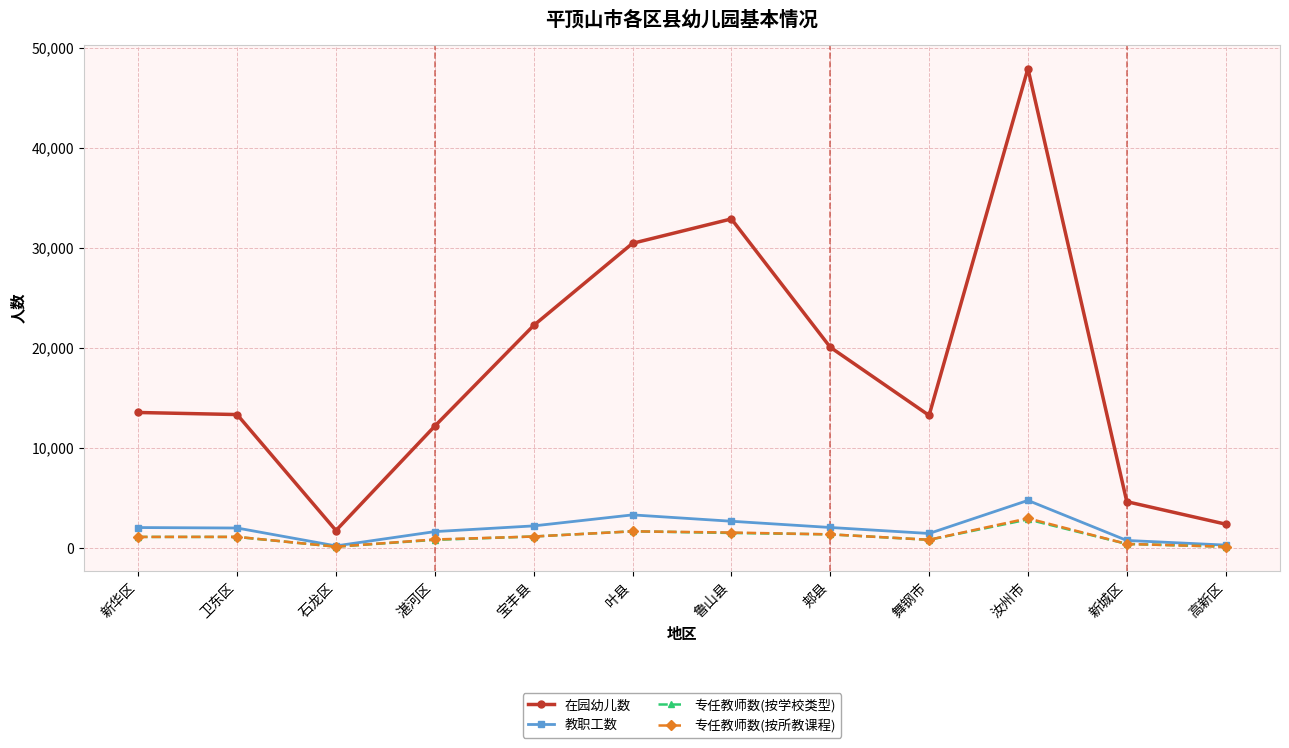

How many lines are shown in the chart?

4